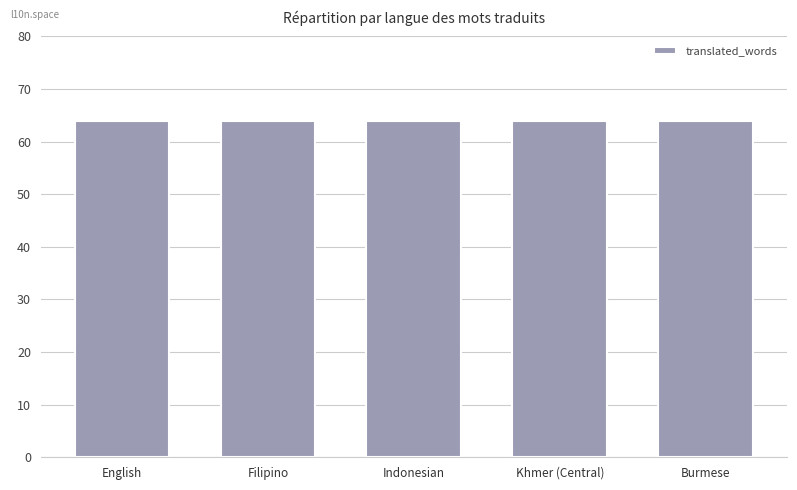

Rank the categories by failing value from highest to lowest.

English, Filipino, Indonesian, Khmer (Central), Burmese